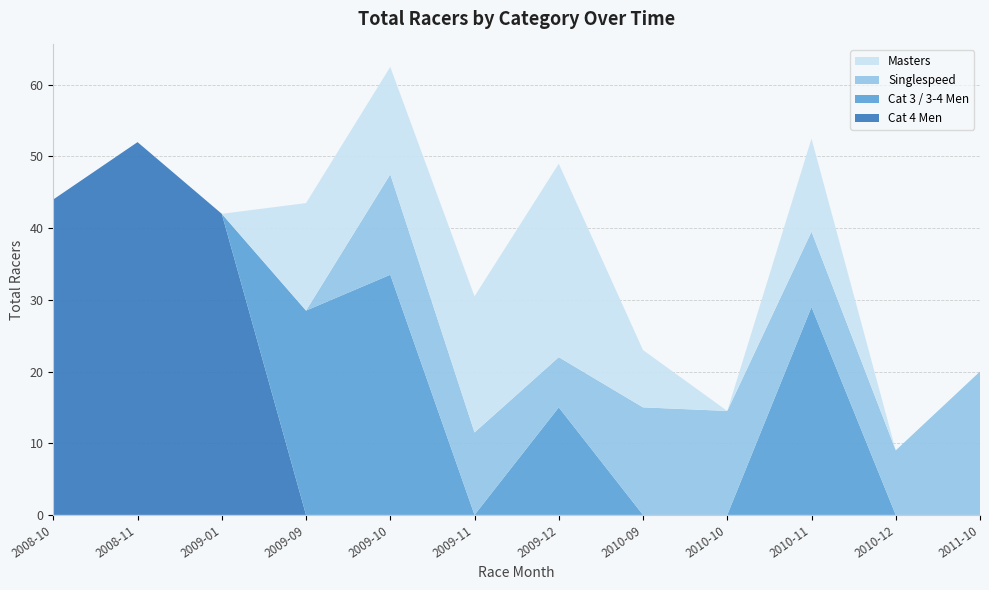

Reading left to right, what are all the values shown in this chart?

Cat 4 Men: 2008-10=44.0	2008-11=52.0	2009-01=42.0	2009-09=0.0	2009-10=0.0	2009-11=0.0	2009-12=0.0	2010-09=0.0	2010-10=0.0	2010-11=0.0	2010-12=0.0	2011-10=0.0
Cat 3 / 3-4 Men: 2008-10=0.0	2008-11=0.0	2009-01=0.0	2009-09=28.5	2009-10=33.5	2009-11=0.0	2009-12=15.0	2010-09=0.0	2010-10=0.0	2010-11=29.0	2010-12=0.0	2011-10=0.0
Singlespeed: 2008-10=0.0	2008-11=0.0	2009-01=0.0	2009-09=0.0	2009-10=14.0	2009-11=11.5	2009-12=7.0	2010-09=15.0	2010-10=14.5	2010-11=10.5	2010-12=9.0	2011-10=20.0
Masters: 2008-10=0.0	2008-11=0.0	2009-01=0.0	2009-09=15.0	2009-10=15.0	2009-11=19.0	2009-12=27.0	2010-09=8.0	2010-10=0.0	2010-11=13.0	2010-12=0.0	2011-10=0.0